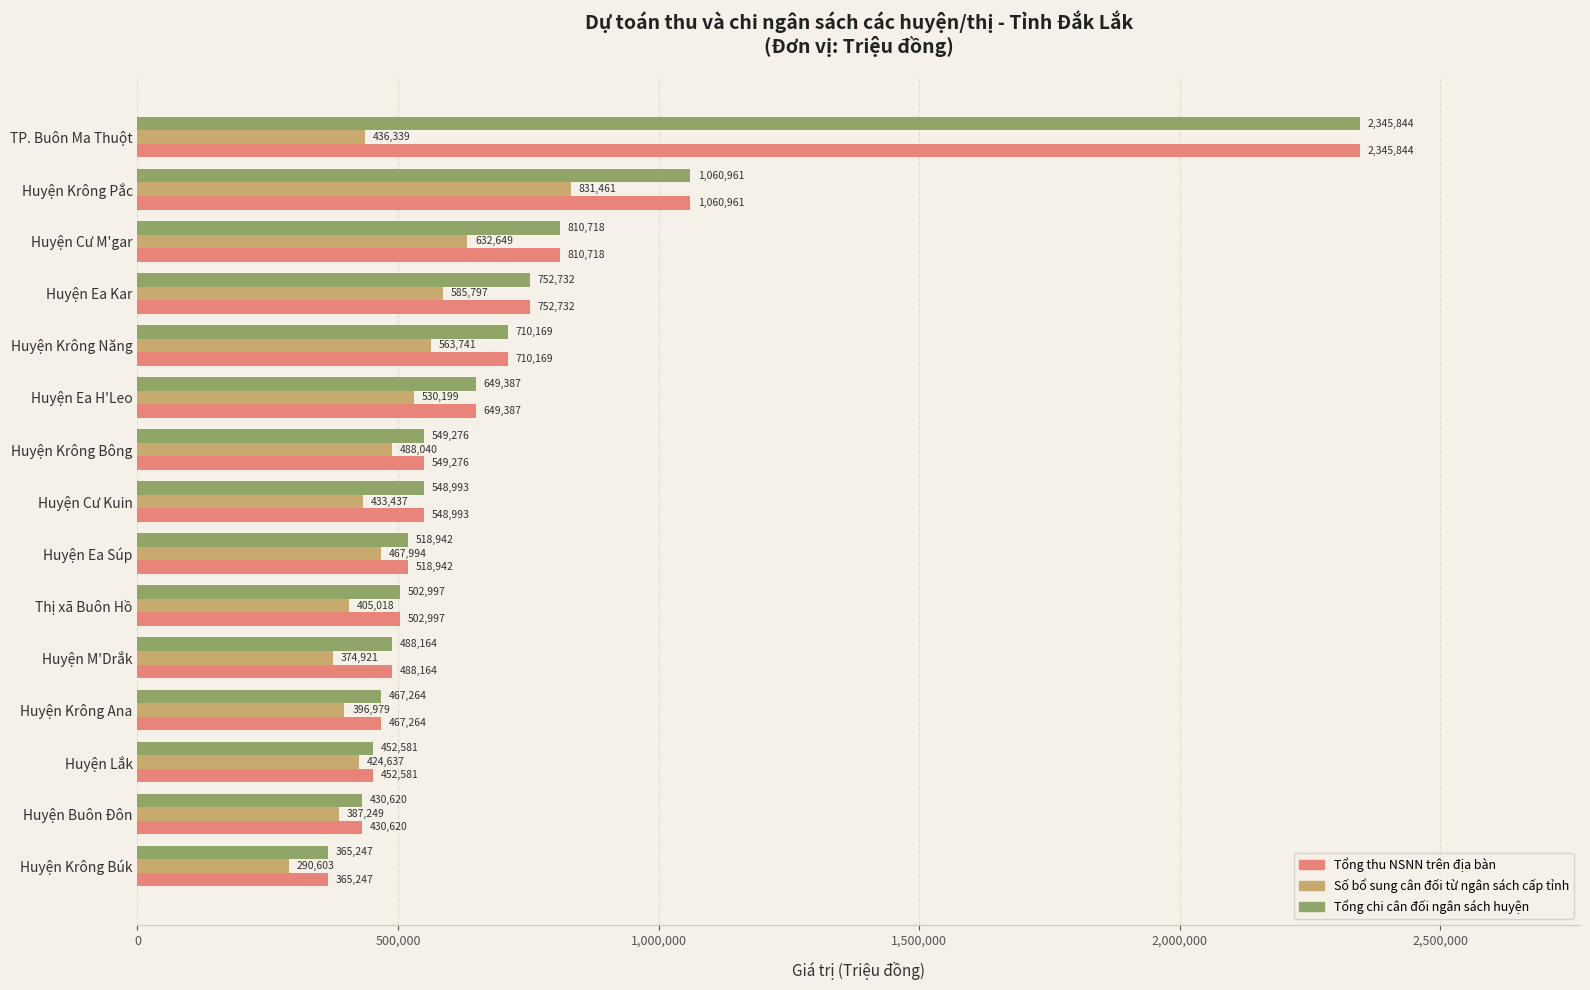

The Số bổ sung cân đối từ ngân sách cấp tỉnh series shows 198493 at Huyện Krông Ana. True or false?

False